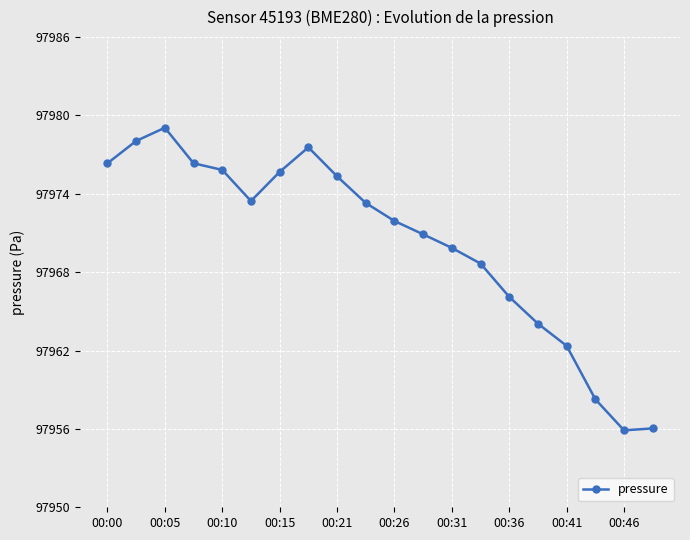

What is the sum of all values?

1959405.0